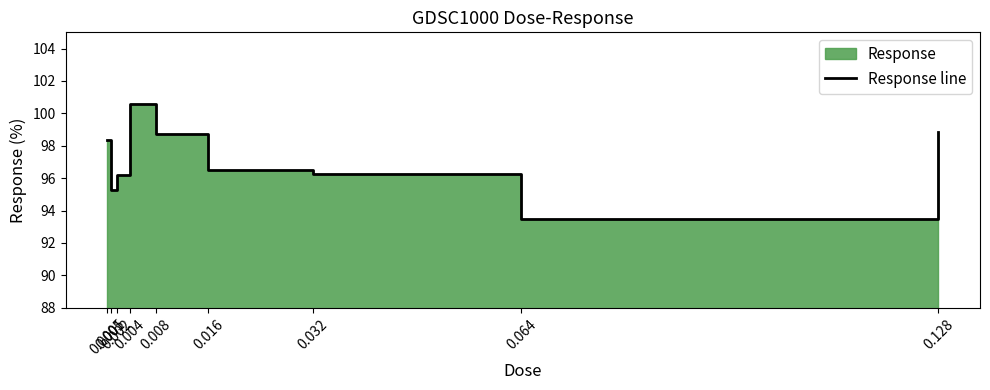

Count the number of categories in the chart.

9